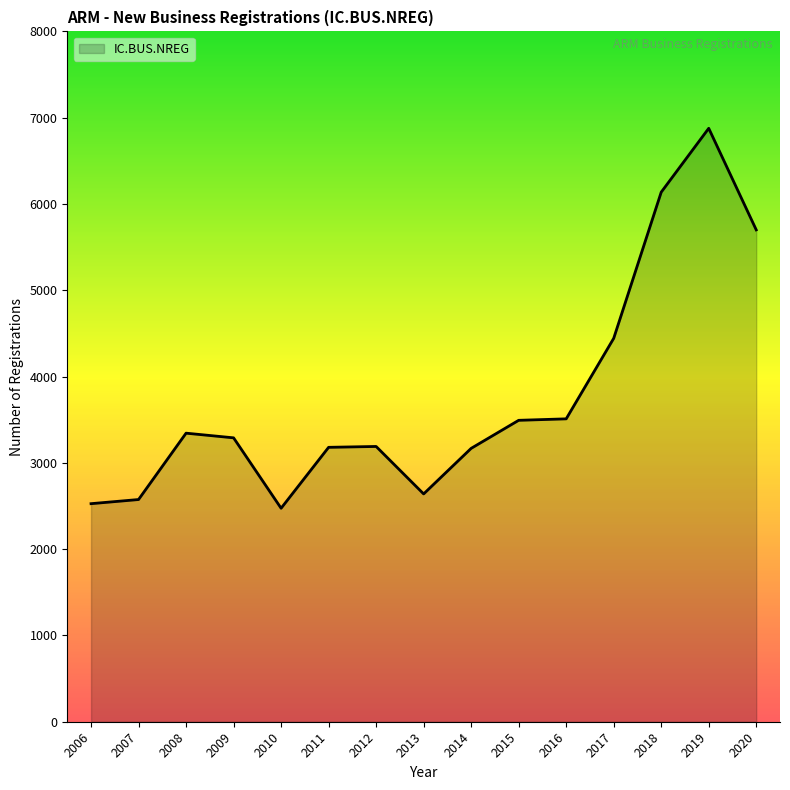

At which label is the value closest to 4675?

2017